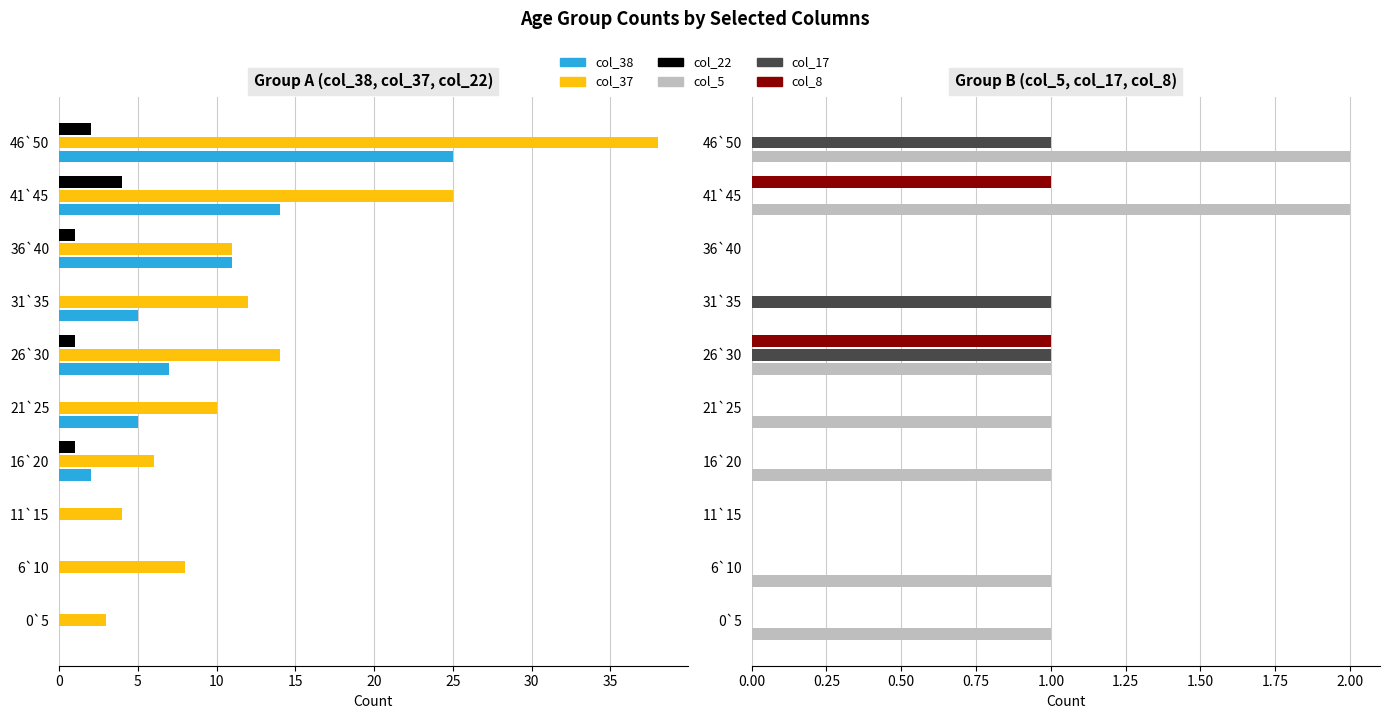

Which series changed the most between 16`20 and 21`25?

col_37